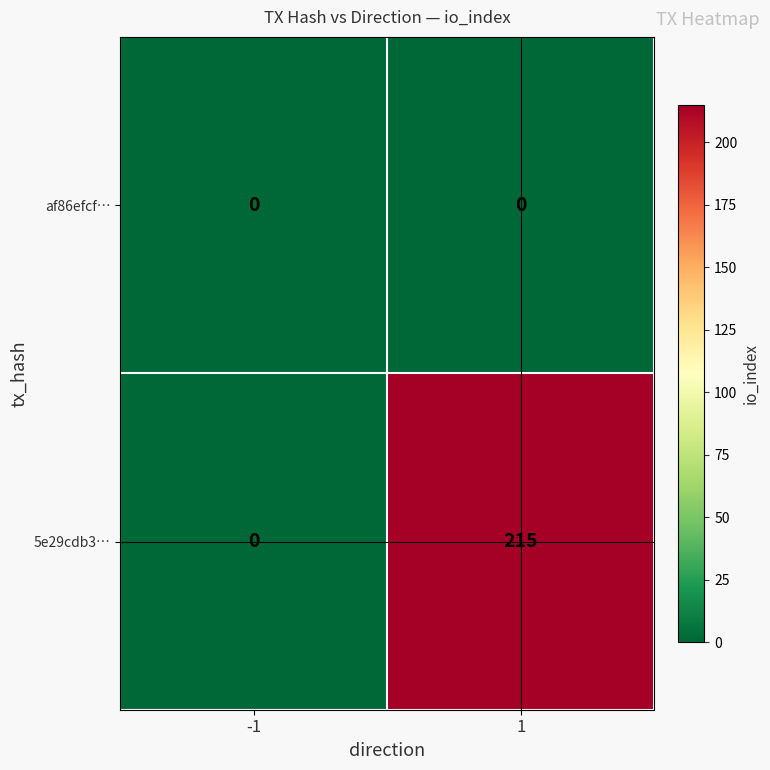

Reading left to right, transcribe all the data shown in this chart.

af86efcf…: 0	0
5e29cdb3…: 0	215